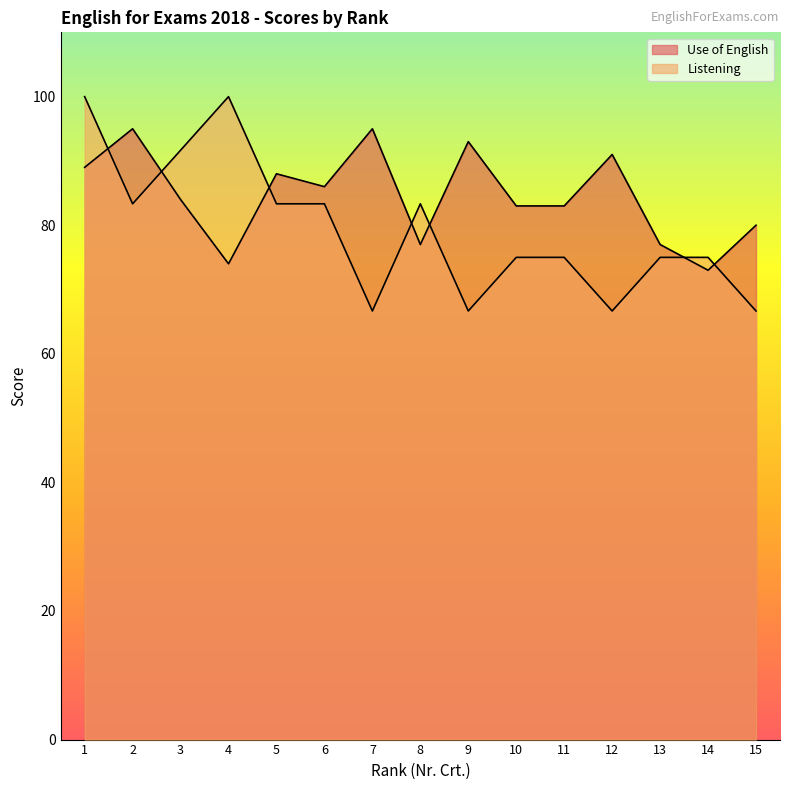

What is the difference between the Use of English values at 2 and 12?

4.0